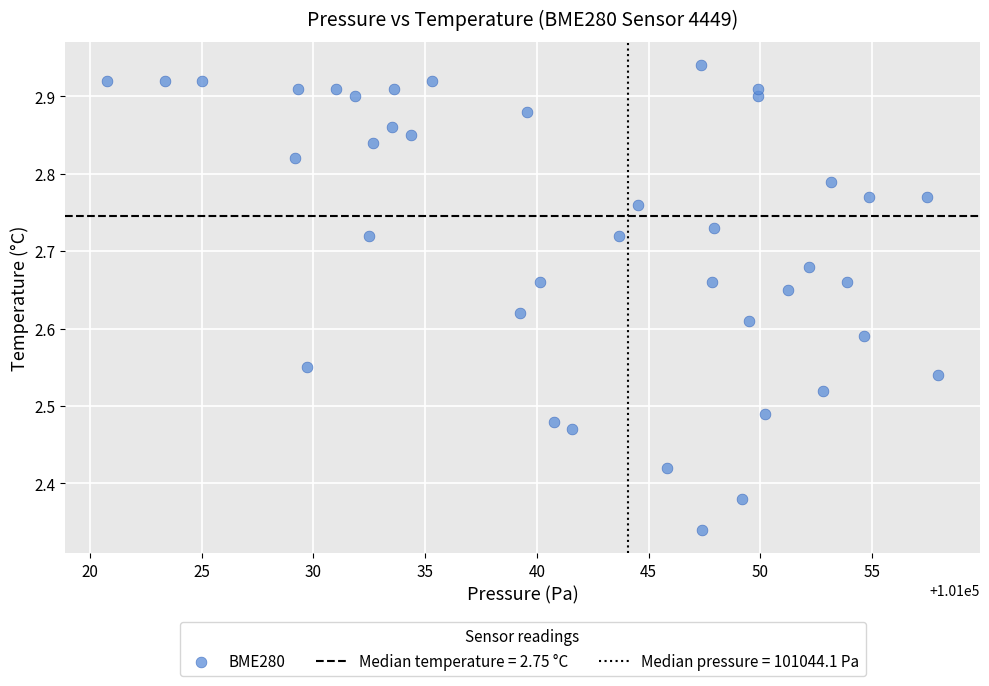

What is the range of X values (max minus min)?

37.2